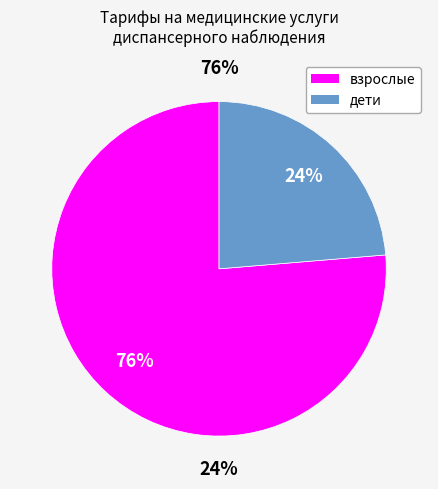

Is it true that 13 is 23% of the pie?

False